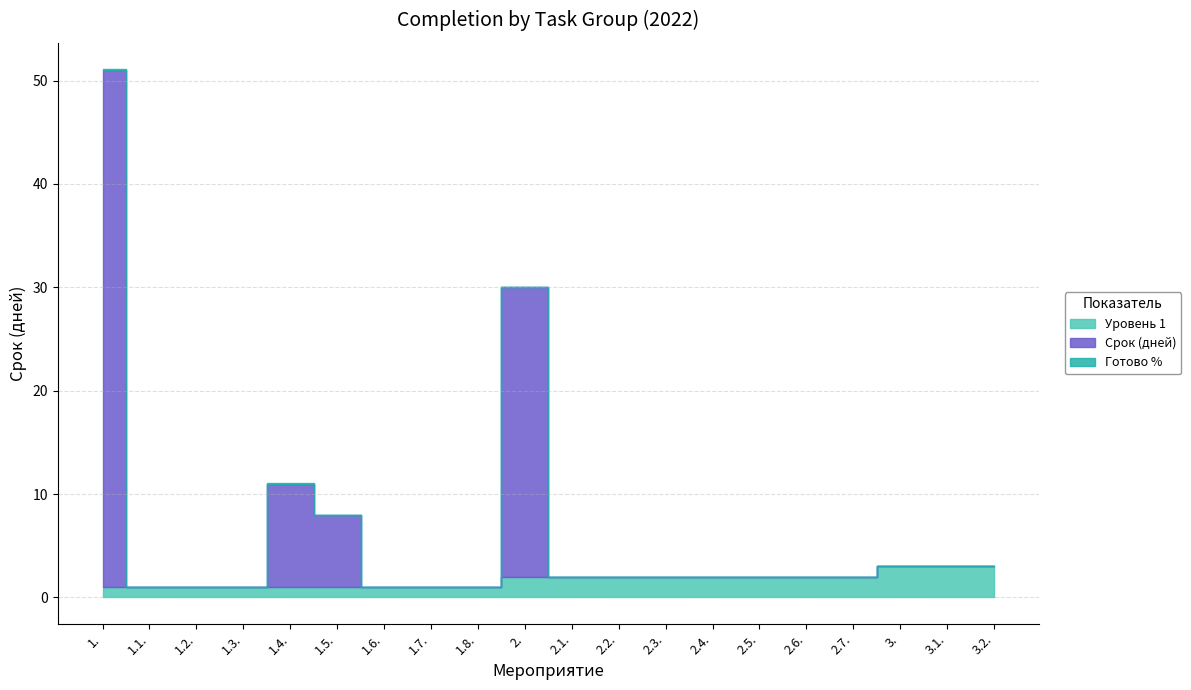

The Срок (дней) series shows 25.1 at 2.7.. True or false?

False